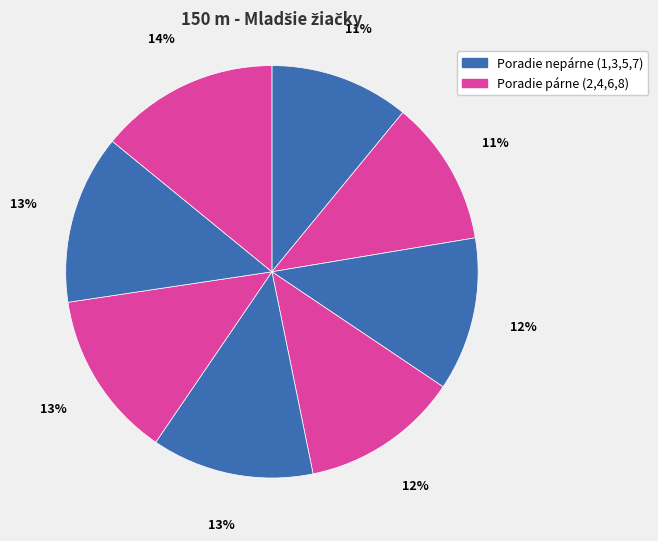

How many slices are in this pie chart?

8